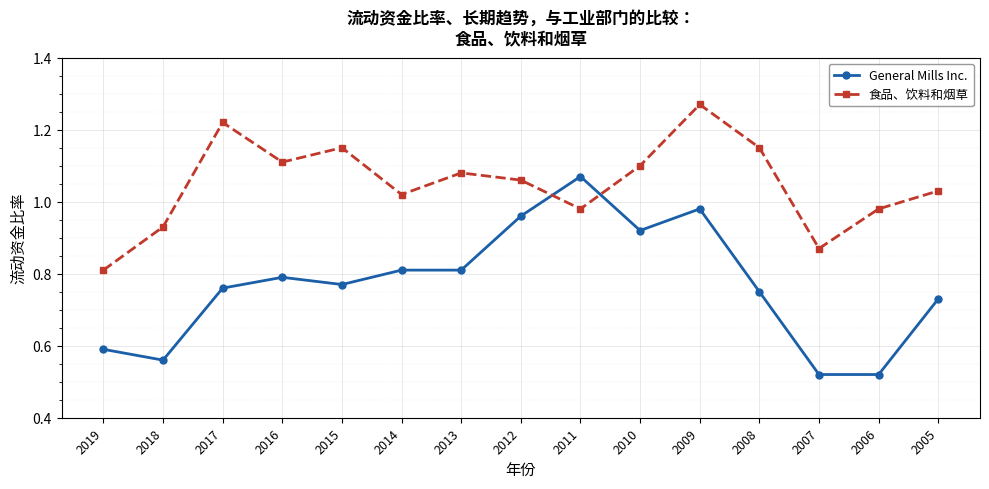

What is the difference between the highest and lowest values at 2013?

0.3